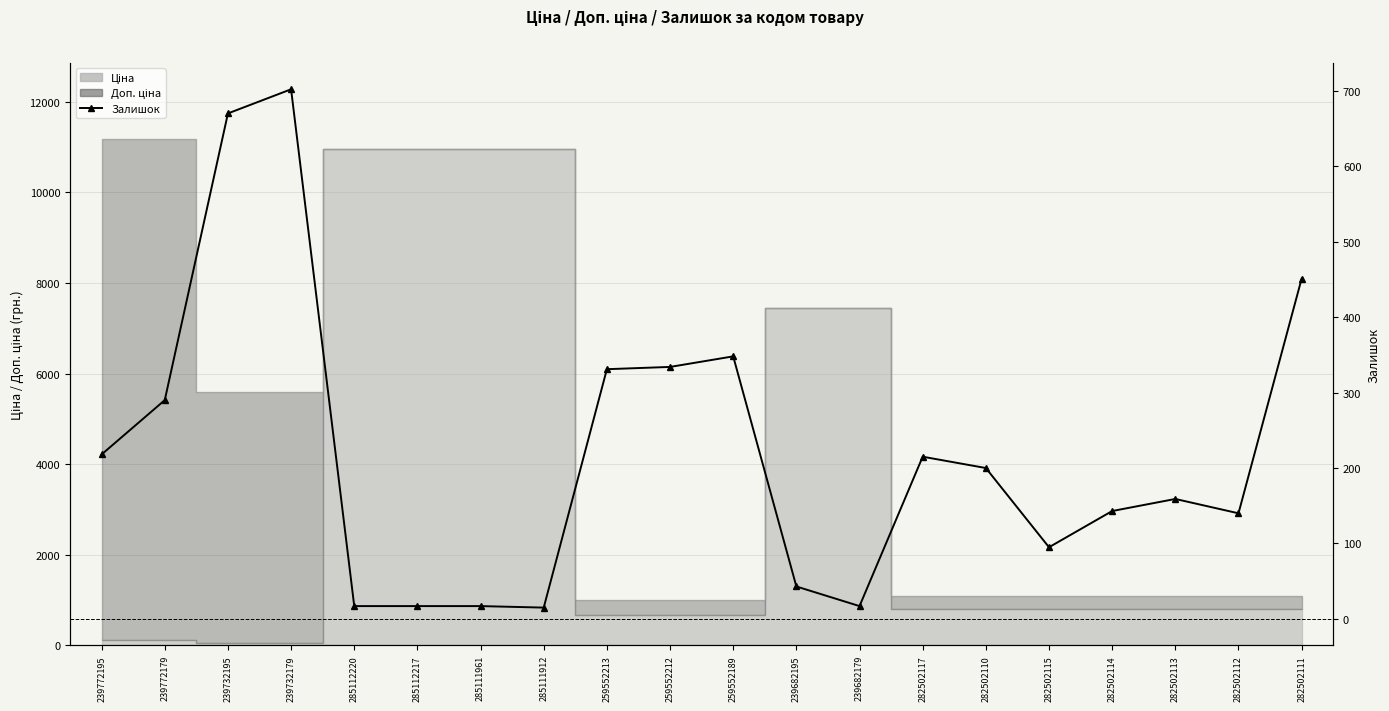

What is the approximate value at 239682195, to the nearest 50?

50